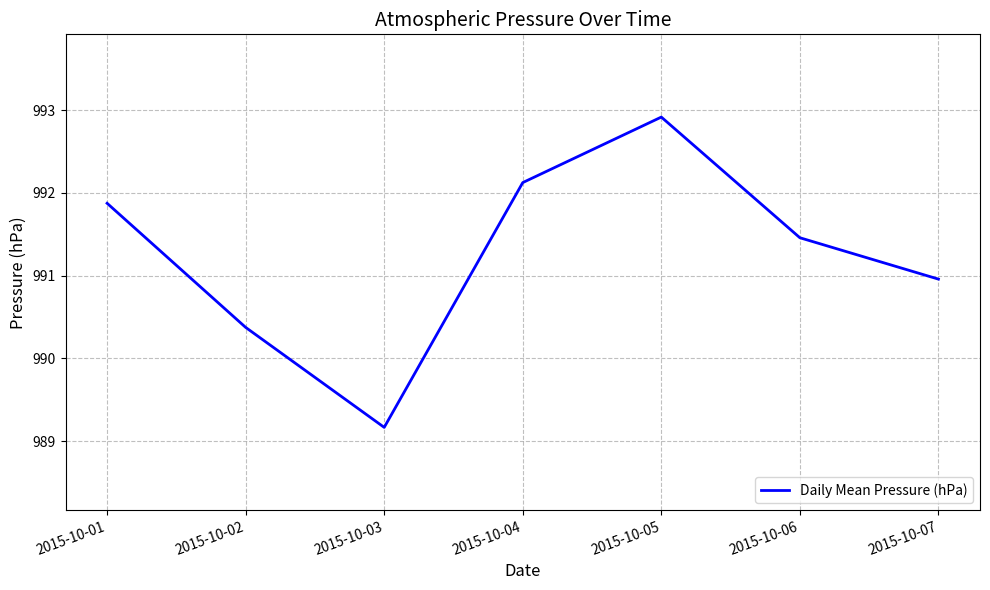

At which category does the chart reach its peak across all series?

2015-10-05